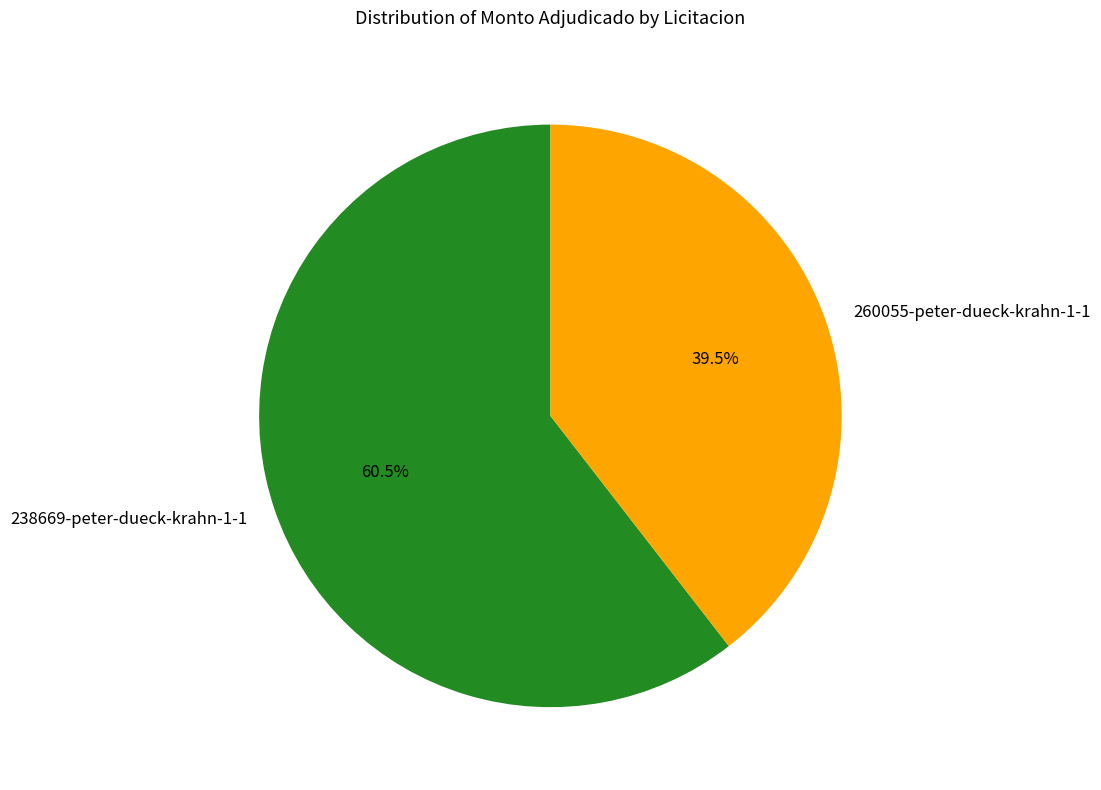

What is the total percentage of 238669-peter-dueck-krahn-1-1 and 260055-peter-dueck-krahn-1-1?

100.0%